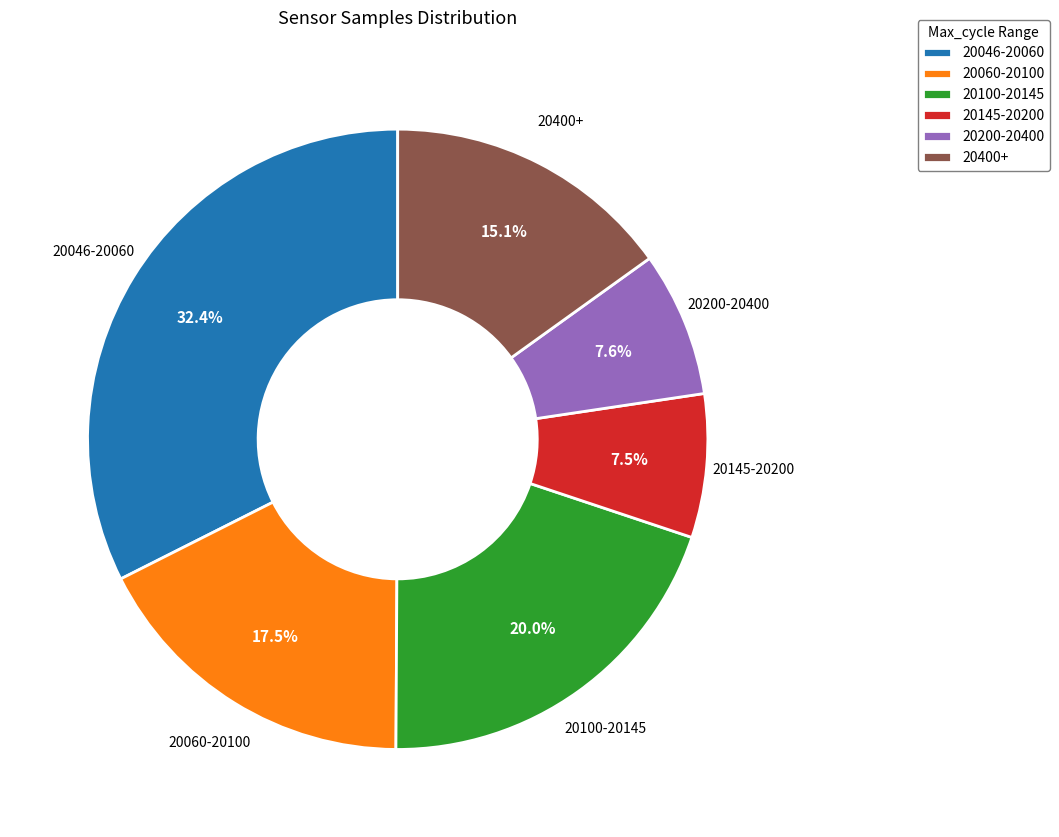

What is the largest slice in the pie chart?

20046-20060